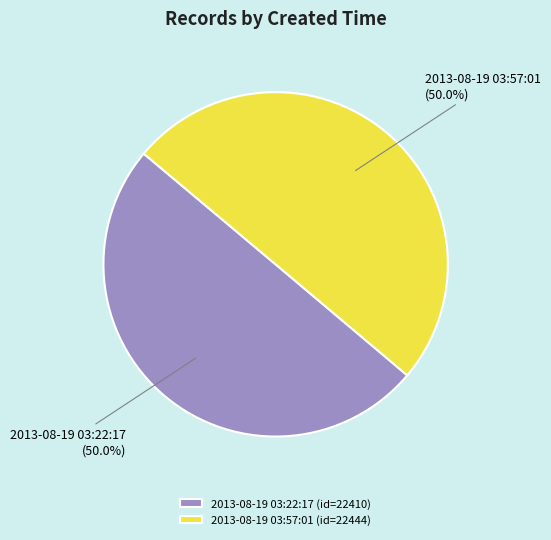

How many segments does this pie chart have?

2